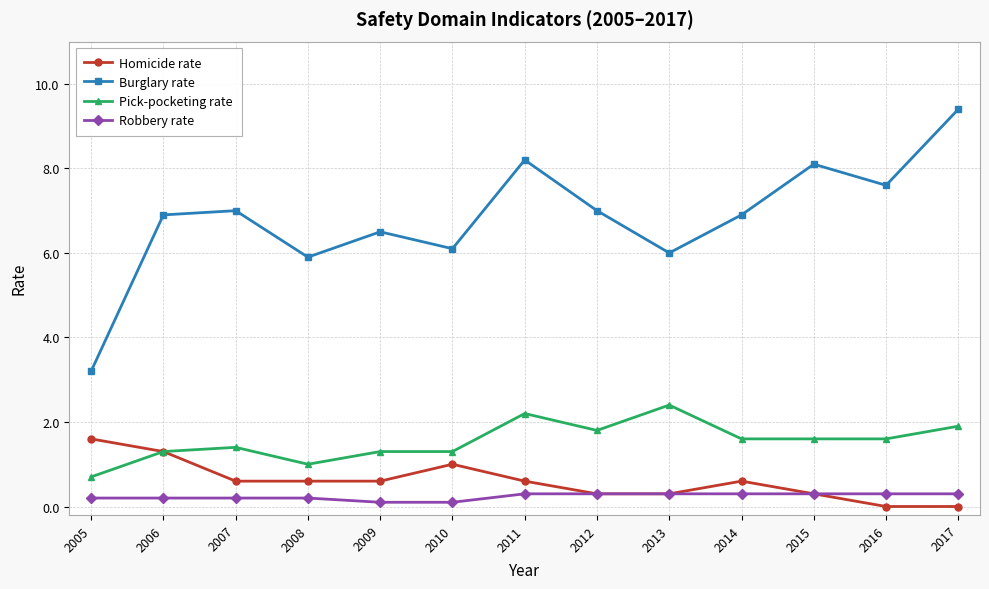

At how many categories does at least one series exceed 8?

3